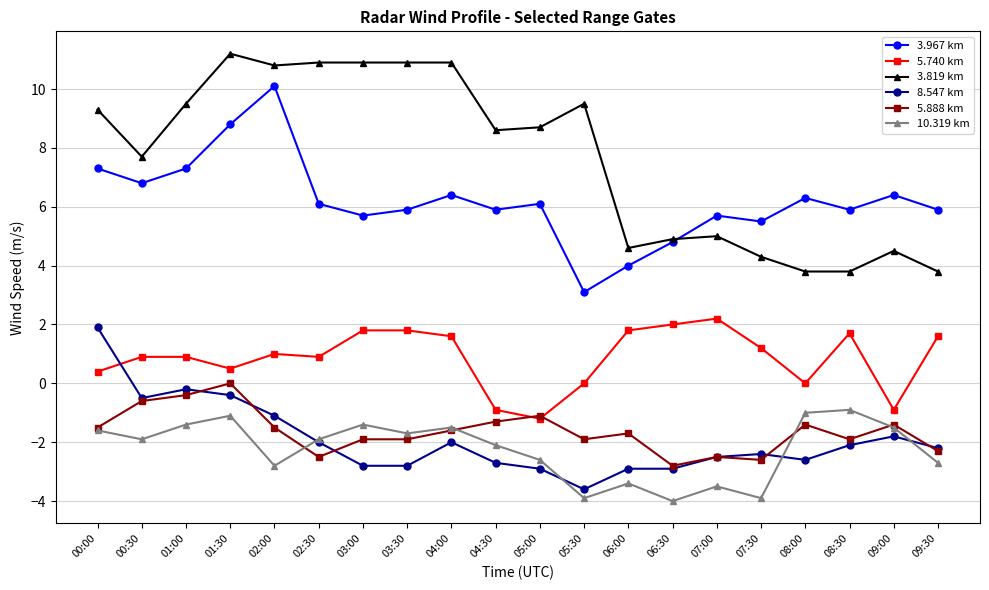

Which series has the largest range (max minus min)?

3.819 km